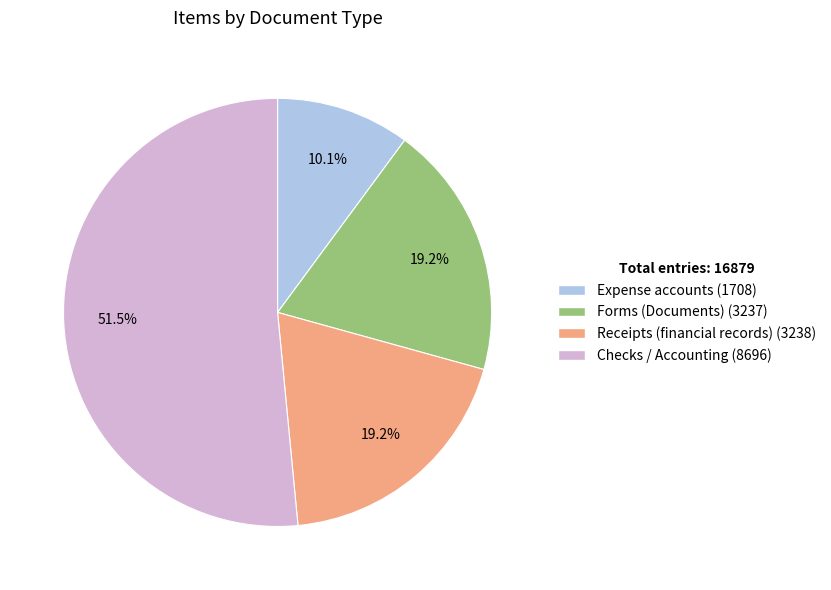

What is the ratio of the value at Forms (Documents) to the value at Receipts (financial records)?

1.0